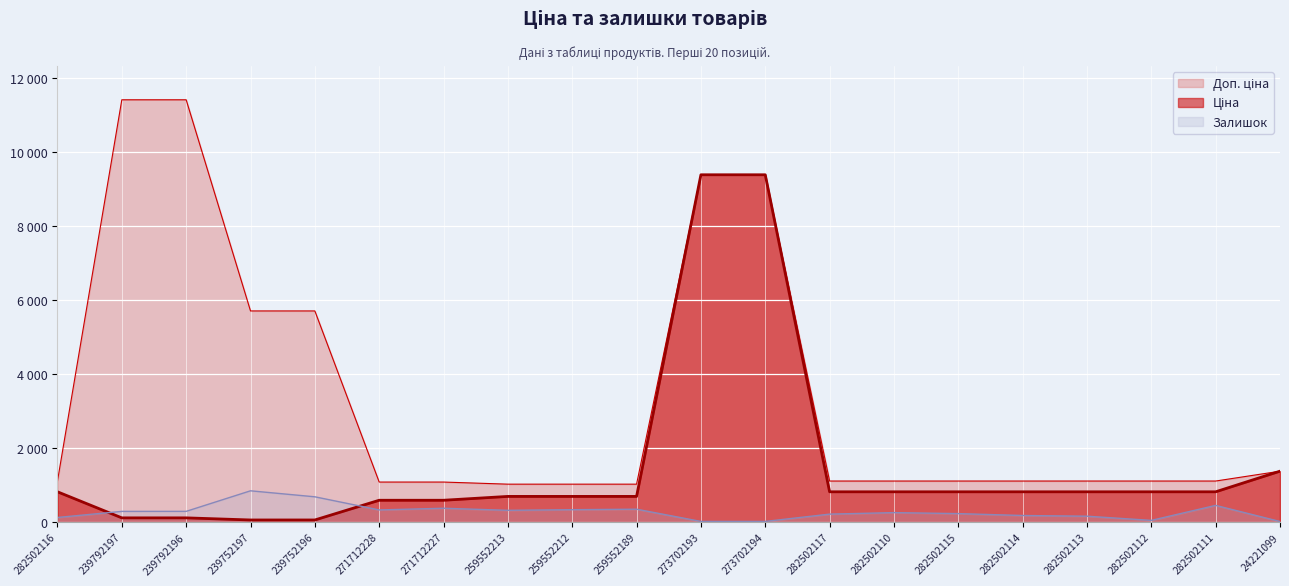

What is the sum of the Залишок values at 273702193 and 239752197?

863.0